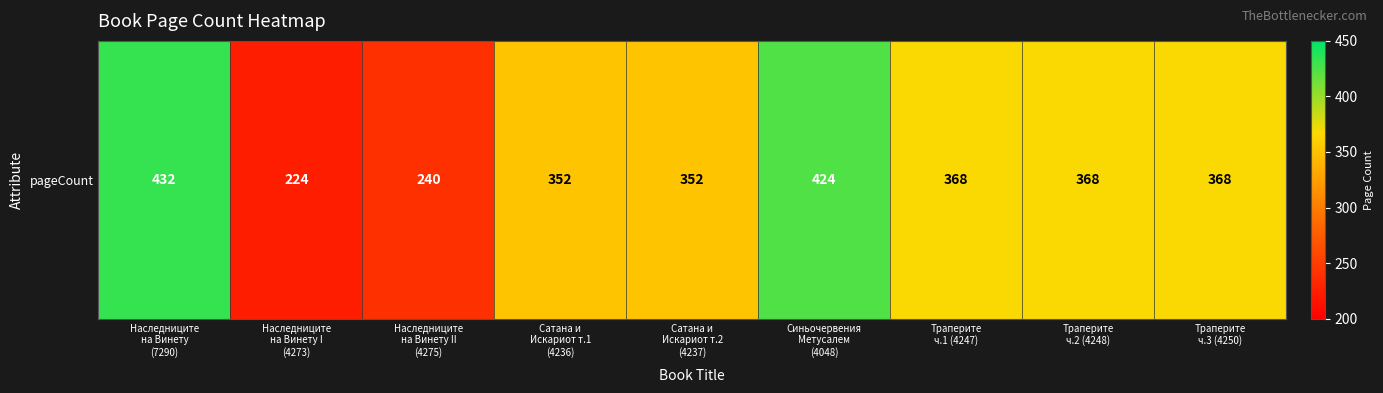

What value does the data have at Траперите
ч.3 (4250), to the nearest 10?

370